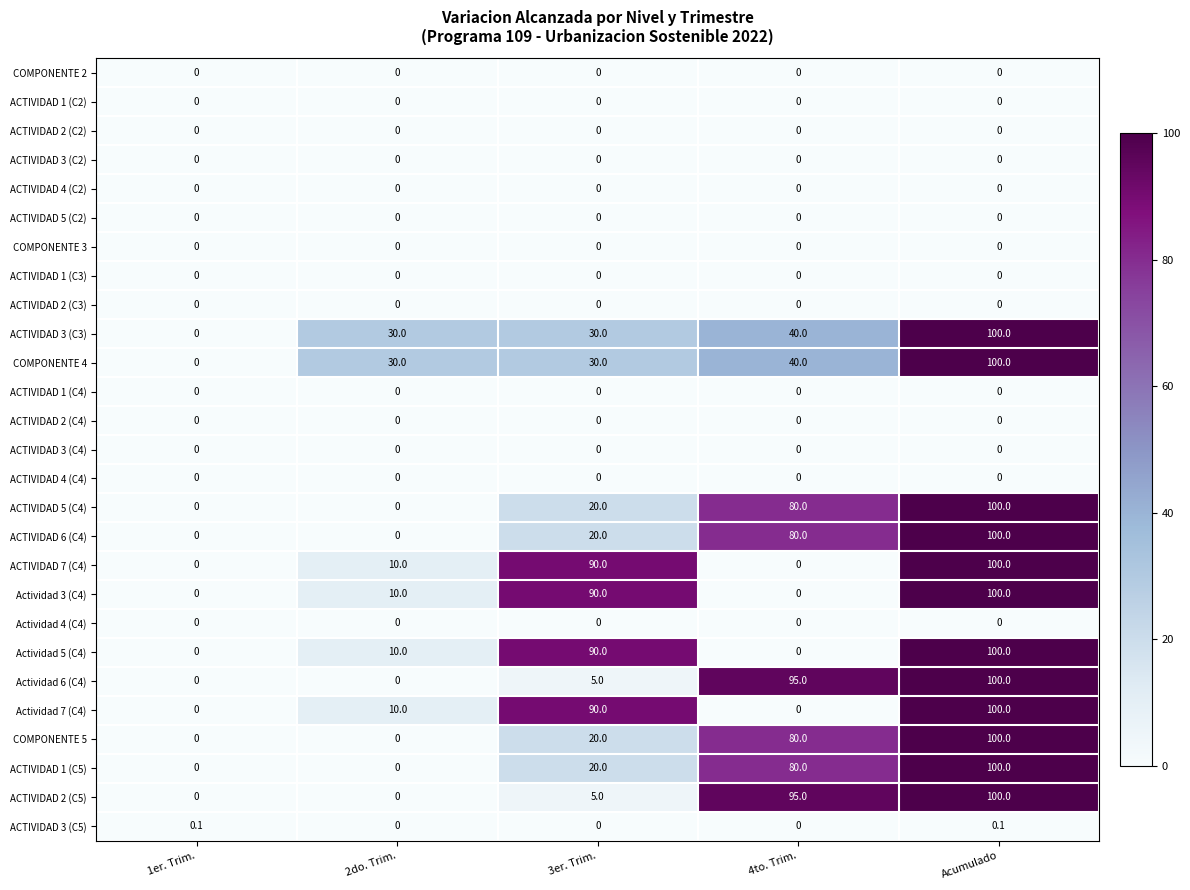

The value of ACTIVIDAD 2 (C2) at 4to. Trim. is 0.0. True or false?

True